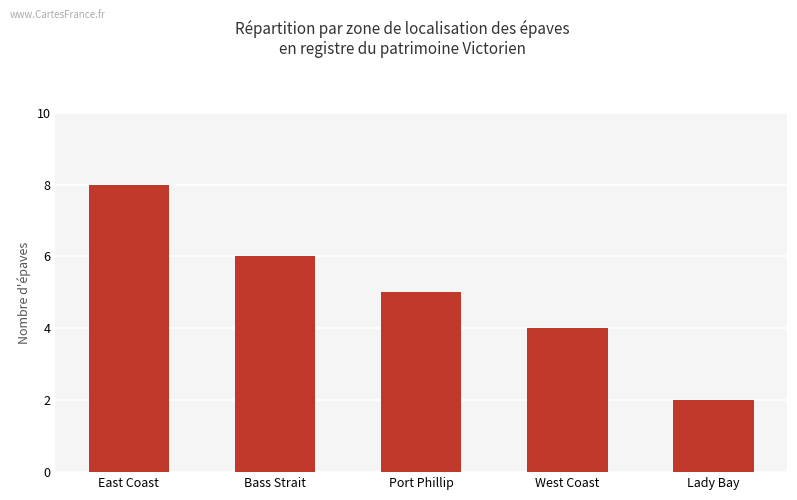

Reading left to right, list all the values displayed in this chart.

8	6	5	4	2